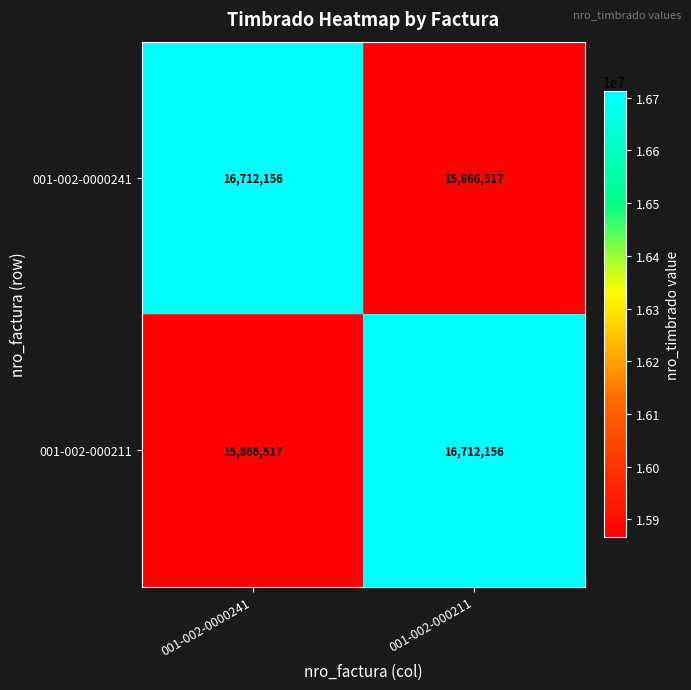

List the labels in order of 001-002-0000241 value, smallest first.

001-002-000211, 001-002-0000241